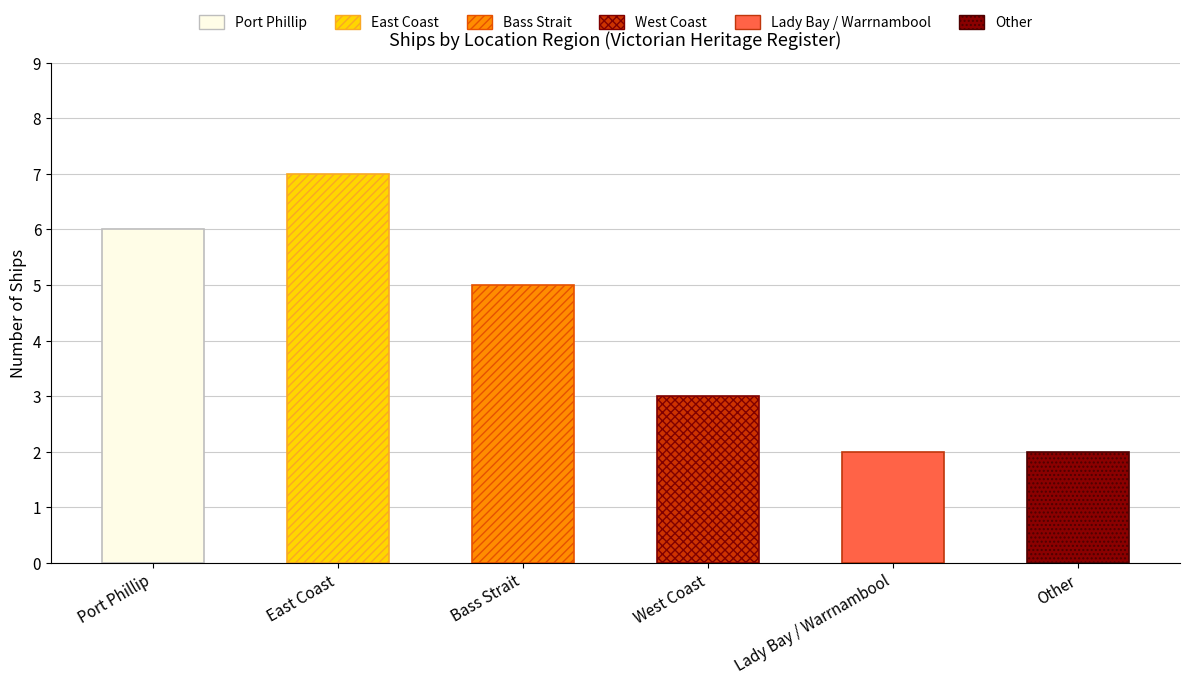

What is the minimum value shown in the chart?

2